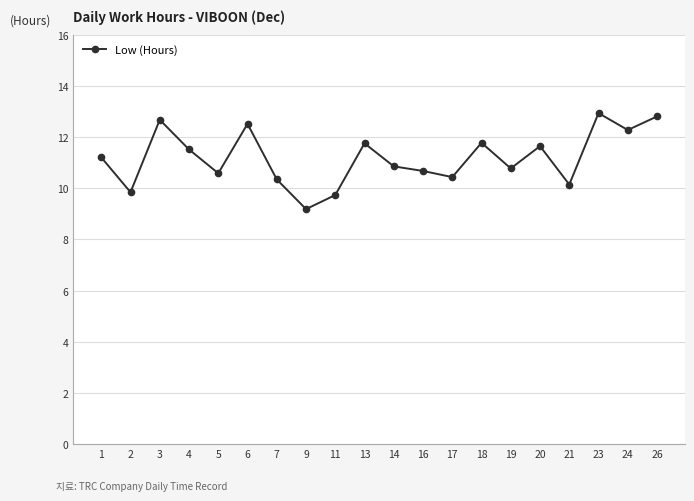

At which category does the data reach its first local valley?

2